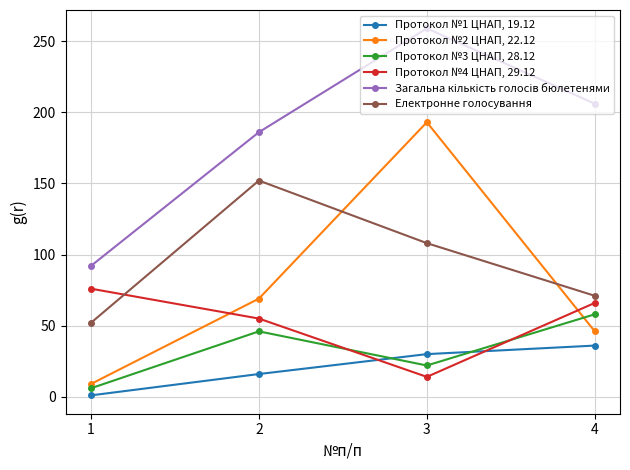

Which series has the largest range (max minus min)?

Протокол №2 ЦНАП, 22.12